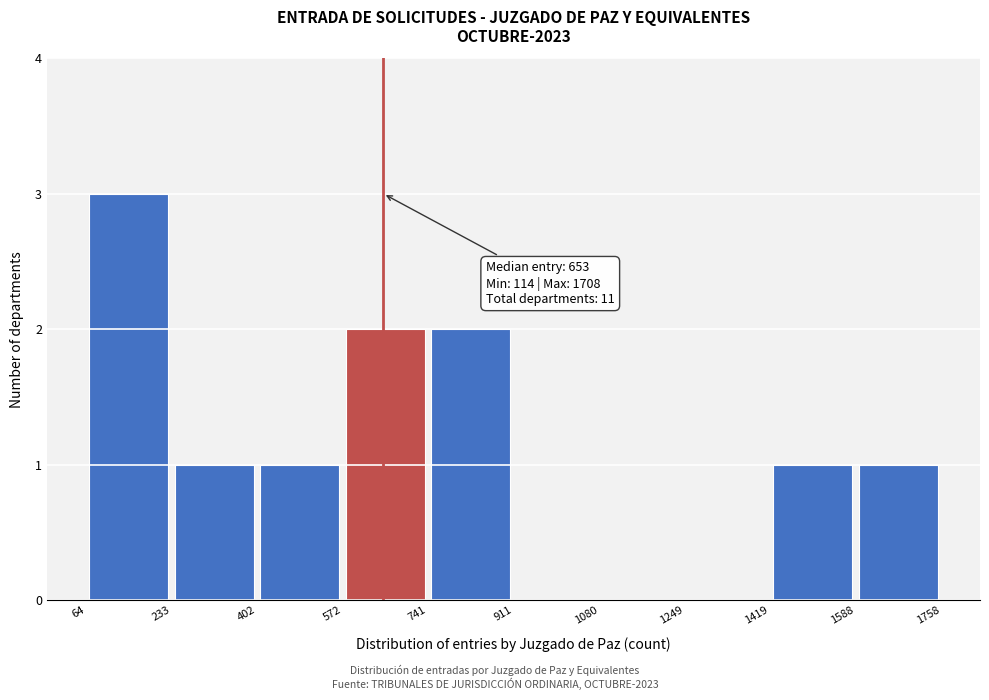

Which range on the x-axis has the tallest bar?

64 to 233